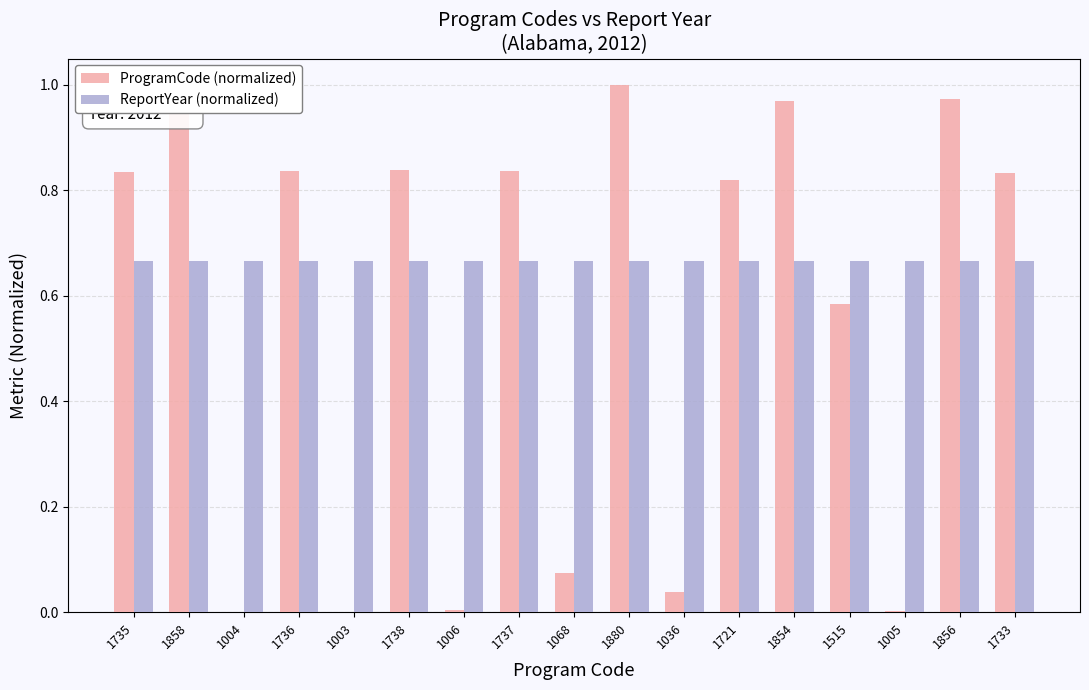

Which series has the largest range (max minus min)?

ProgramCode (normalized)